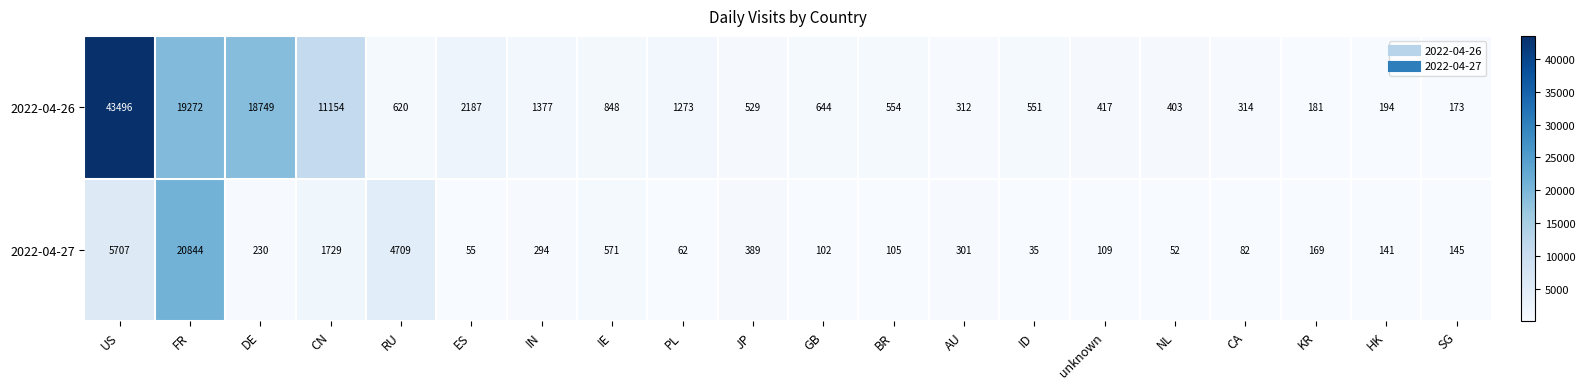

What is the spread (max minus min) of values at FR?

1572